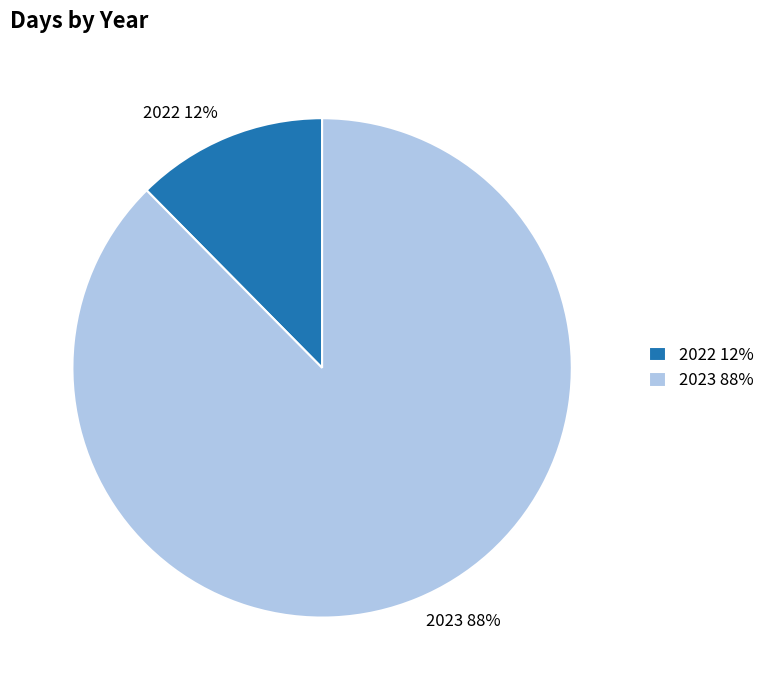

True or false: 2022 accounts for 3% of the total.

False